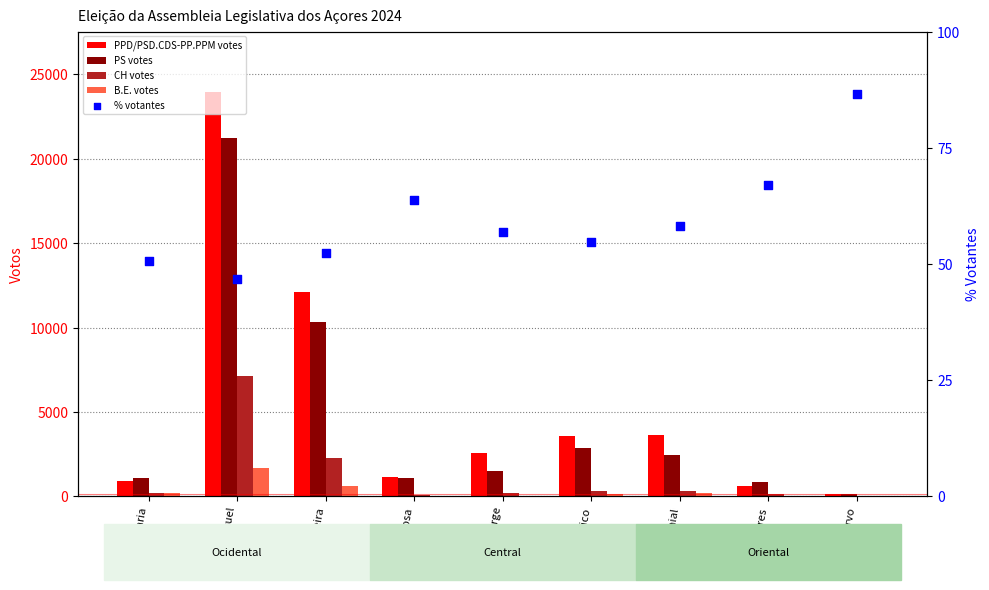

Which series contains the highest Y value?

PPD/PSD.CDS-PP.PPM votes